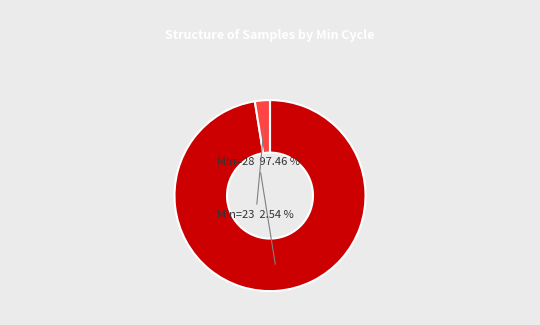

Count the number of slices in the pie.

2